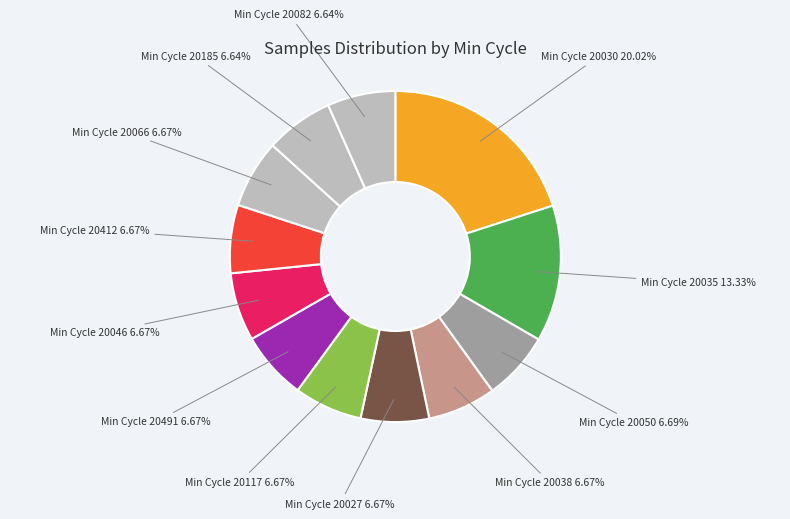

Between Min Cycle 20027 and Min Cycle 20035, which is larger?

Min Cycle 20035